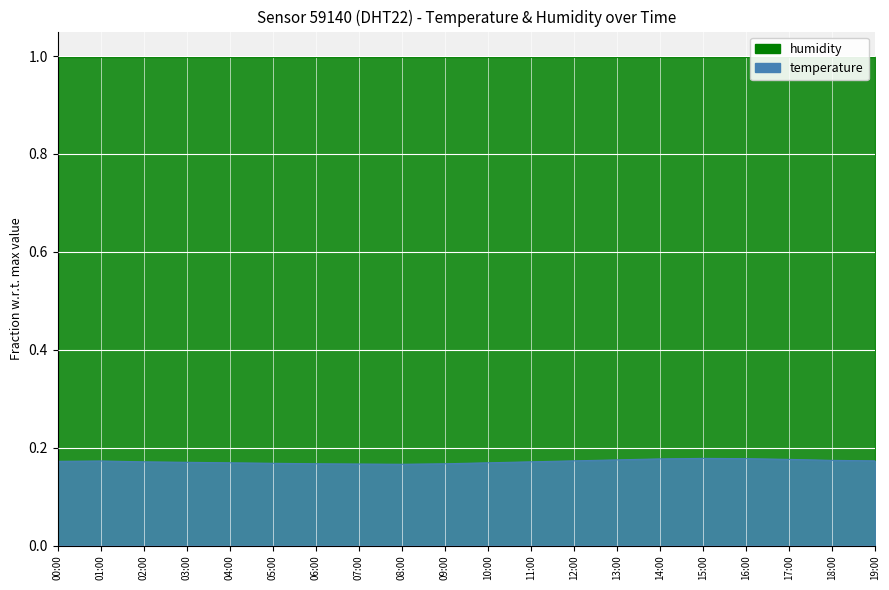

True or false: the data shows 0.2 at 02:00.

False